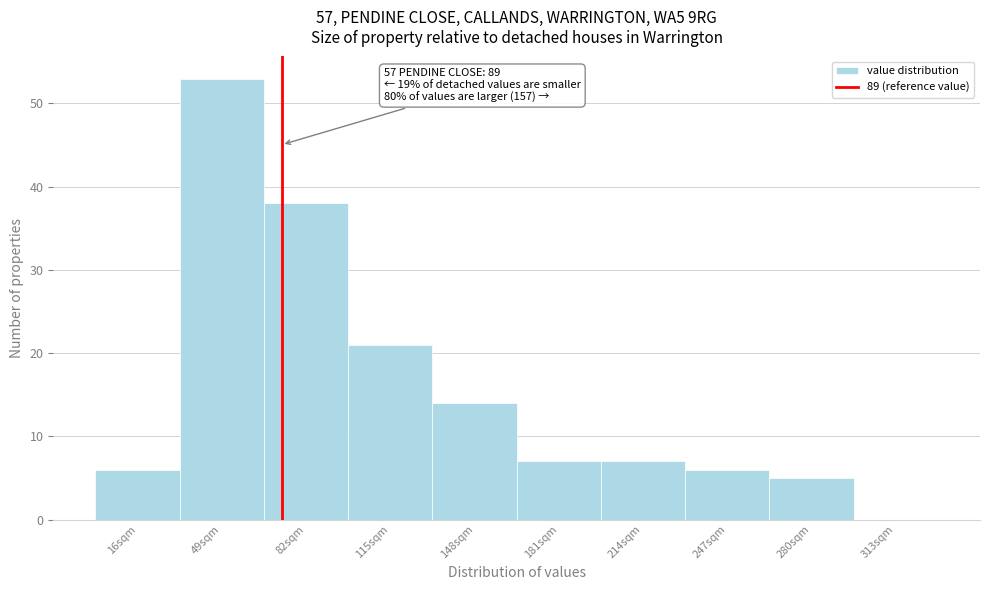

Reading right to left, what are all the values shown in this chart?

313sqm=0	280sqm=5	247sqm=6	214sqm=7	181sqm=7	148sqm=14	115sqm=21	82sqm=38	49sqm=53	16sqm=6